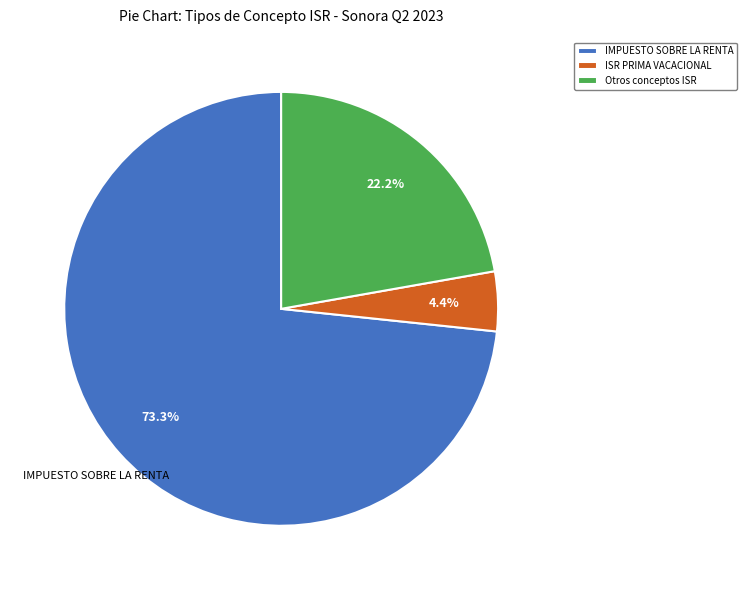

What percentage do ISR PRIMA VACACIONAL and IMPUESTO SOBRE LA RENTA together represent?

77.8%